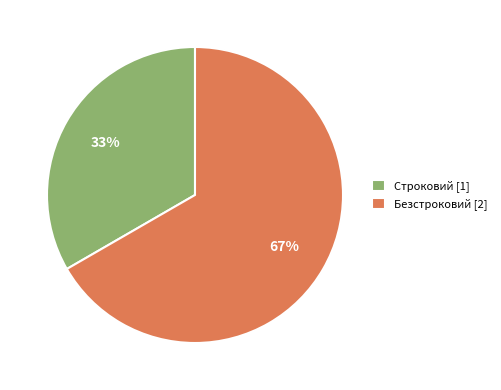

The Безстроковий slice represents 67% of the pie. True or false?

True